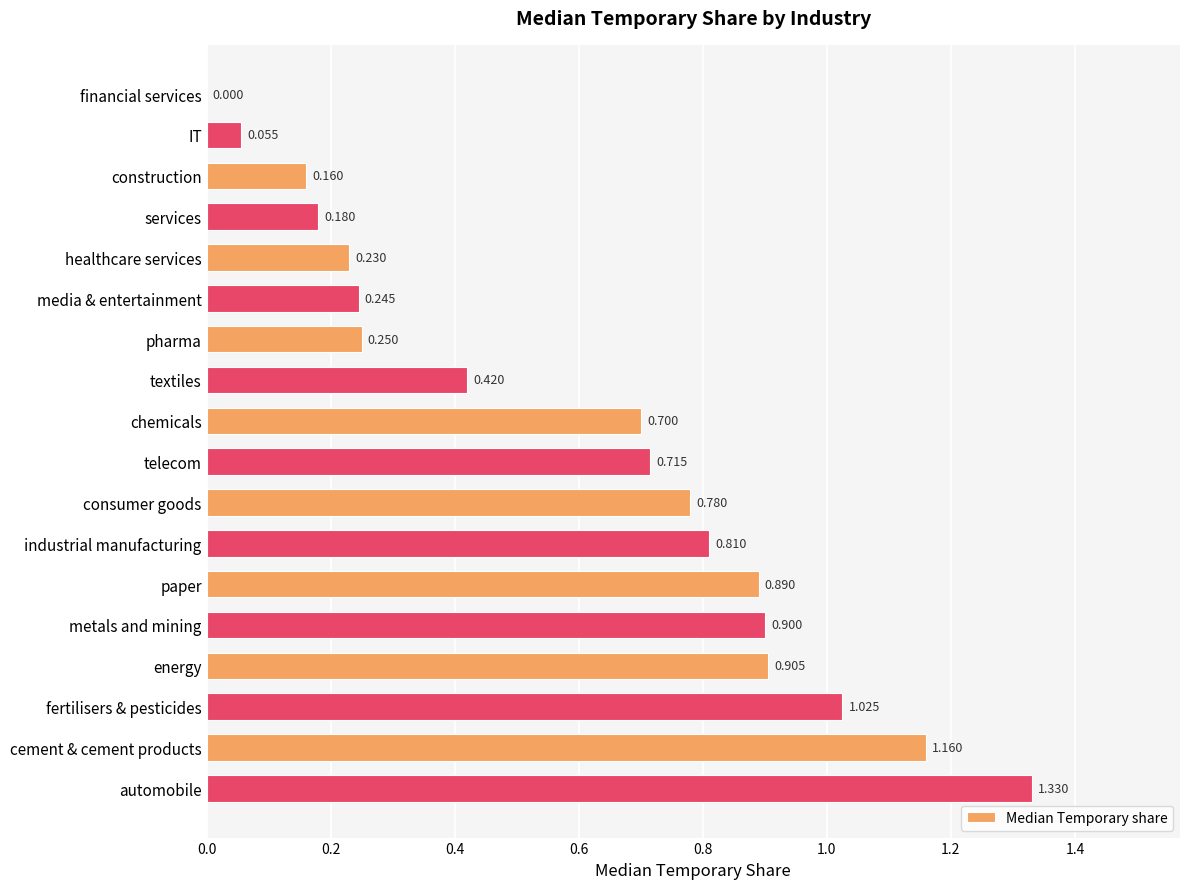

Which label corresponds to the largest value in the chart?

automobile